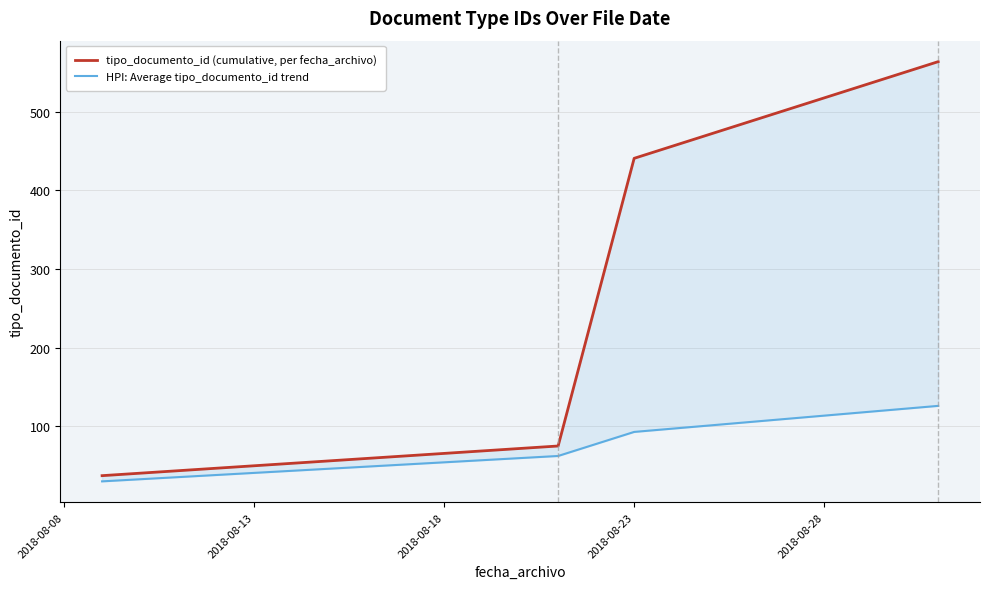

Rank the series by their average value, from lowest to highest.

HPI: Average tipo_documento_id trend, tipo_documento_id (cumulative, per fecha_archivo)